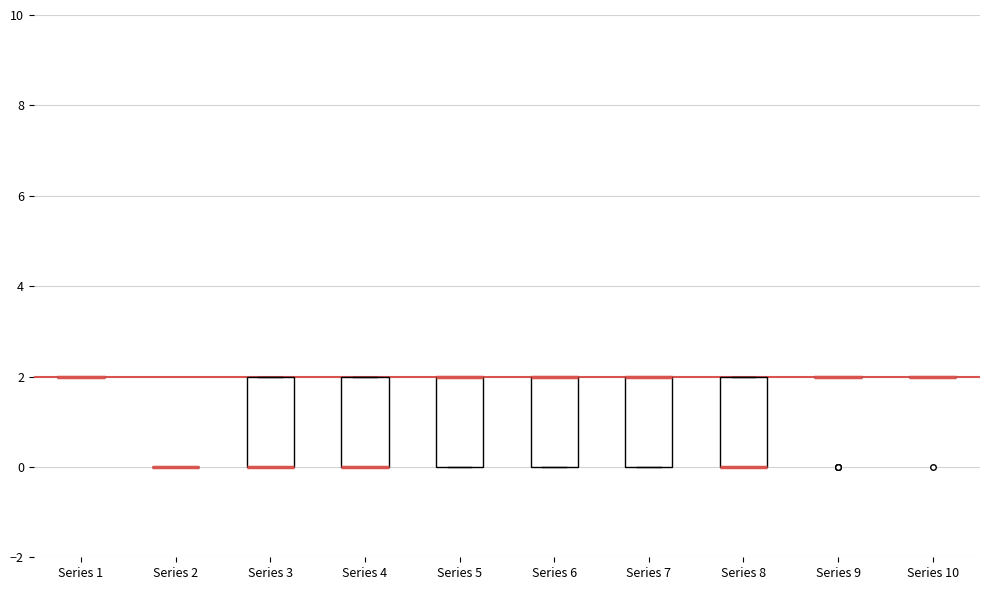

Reading left to right, transcribe this box plot: for each box, give where its median line is, the range the box spans, and where its two whiskers end, as read against the y-axis. The values are not printed on the chart, so give them approximately, as read against the axis.

Series 1: box collapsed to a line at 2, whiskers 2 to 2
Series 2: box collapsed to a line at 0, whiskers 0 to 0
Series 3: median 0 (drawn on the box's lower edge), box 0 to 2, whiskers 0 to 2
Series 4: median 0 (drawn on the box's lower edge), box 0 to 2, whiskers 0 to 2
Series 5: median 2 (drawn on the box's upper edge), box 0 to 2, whiskers 0 to 2
Series 6: median 2 (drawn on the box's upper edge), box 0 to 2, whiskers 0 to 2
Series 7: median 2 (drawn on the box's upper edge), box 0 to 2, whiskers 0 to 2
Series 8: median 0 (drawn on the box's lower edge), box 0 to 2, whiskers 0 to 2
Series 9: box collapsed to a line at 2, whiskers 2 to 2
Series 10: box collapsed to a line at 2, whiskers 2 to 2